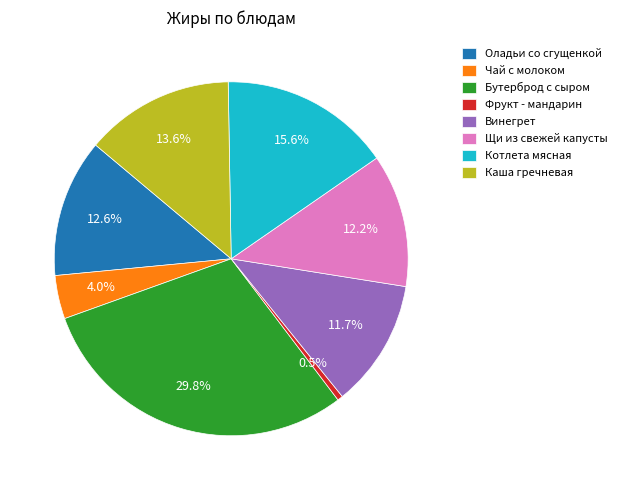

Between Каша гречневая and Котлета мясная, which is larger?

Котлета мясная